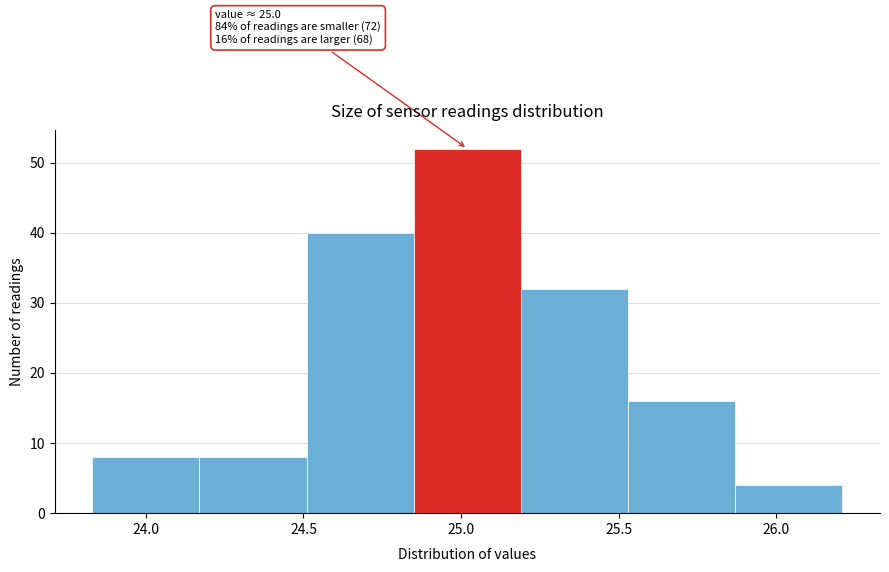

Over which range of the x-axis is the bar tallest?

24.85 to 25.19